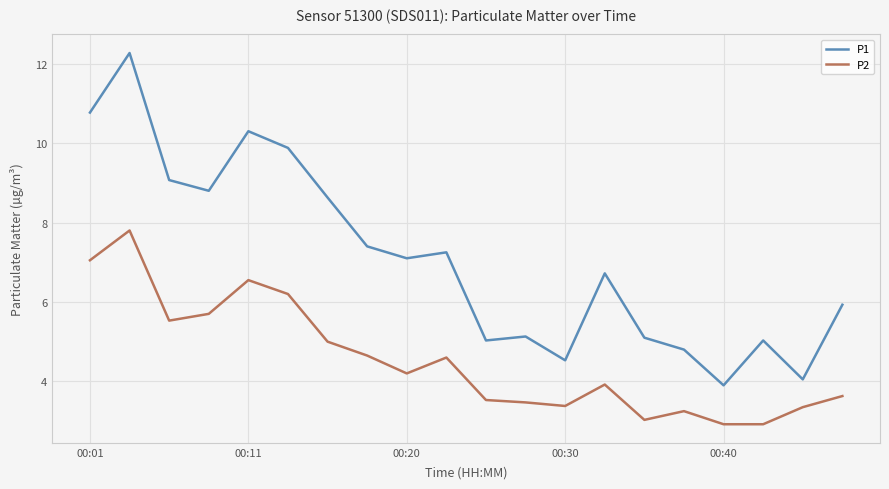

How many interior local valleys does the P1 series have?

6